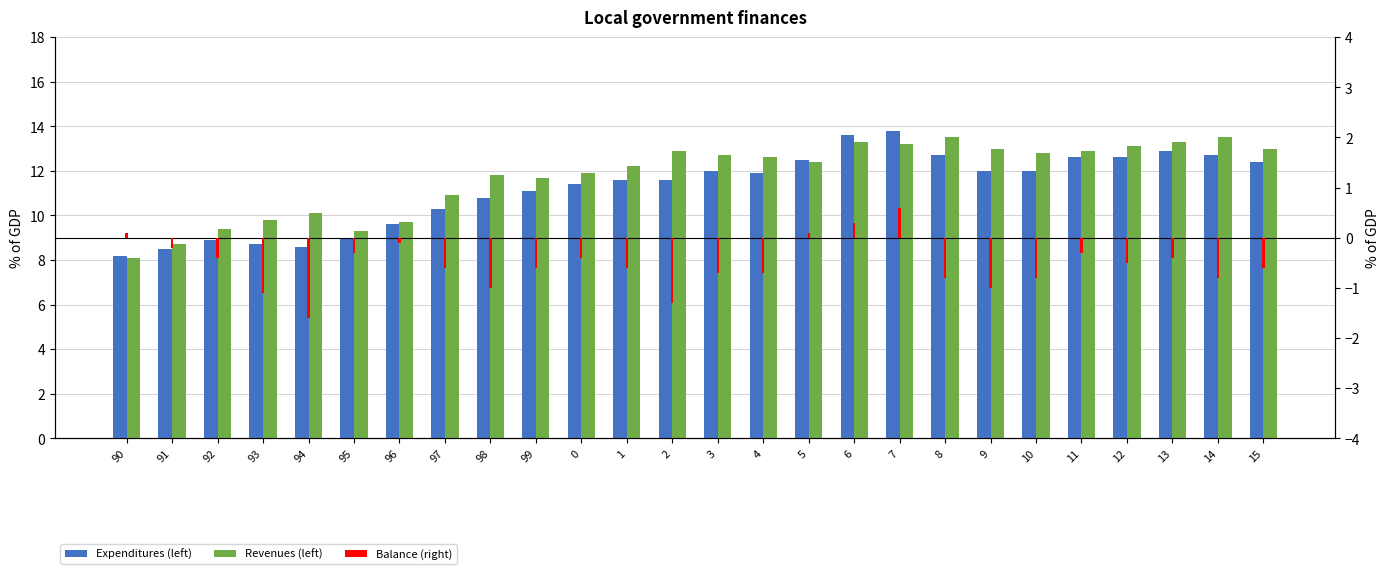

What is the difference between the Expenditures (left) values at 14 and 5?

0.2